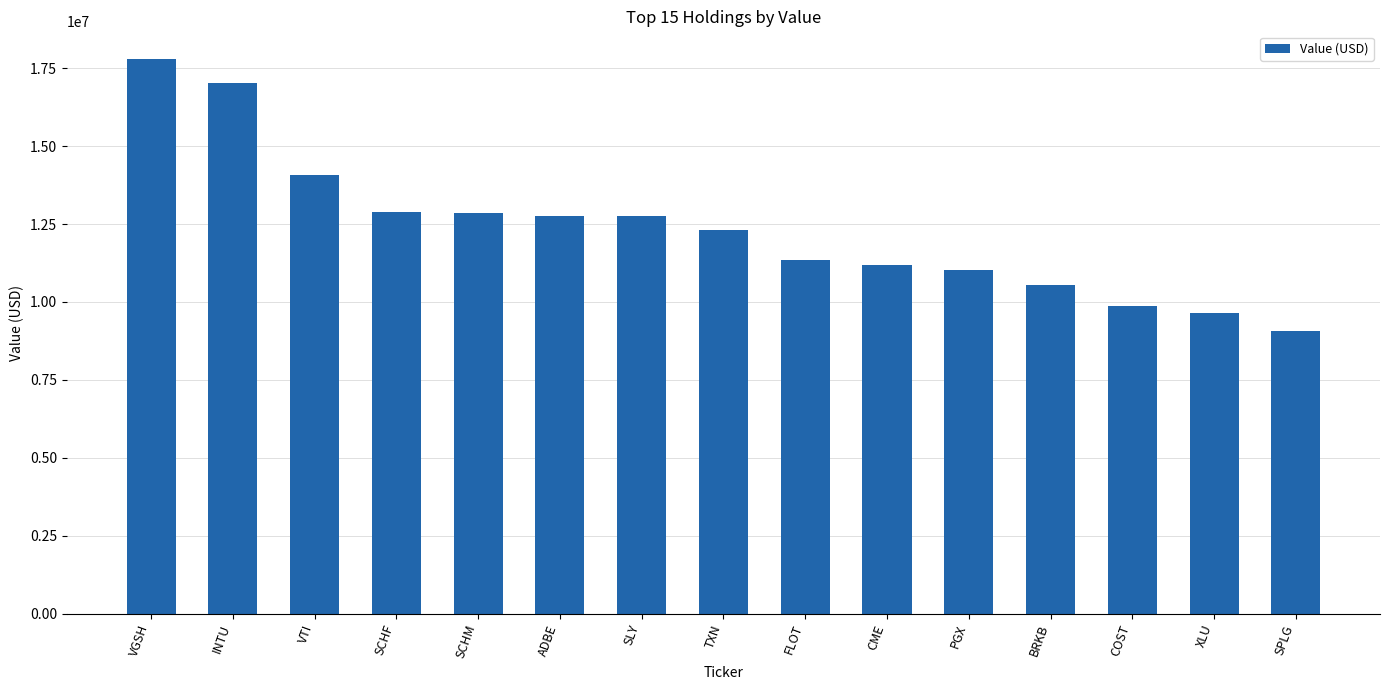

What is the value of the 15th bar from the left?

9079000